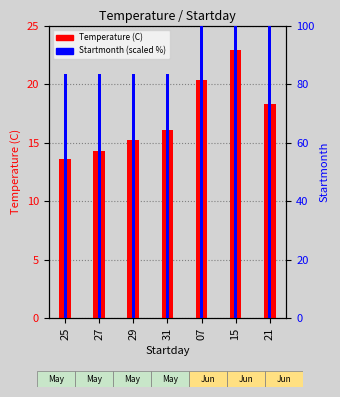

What is the label of the 1st bar from the left?

25